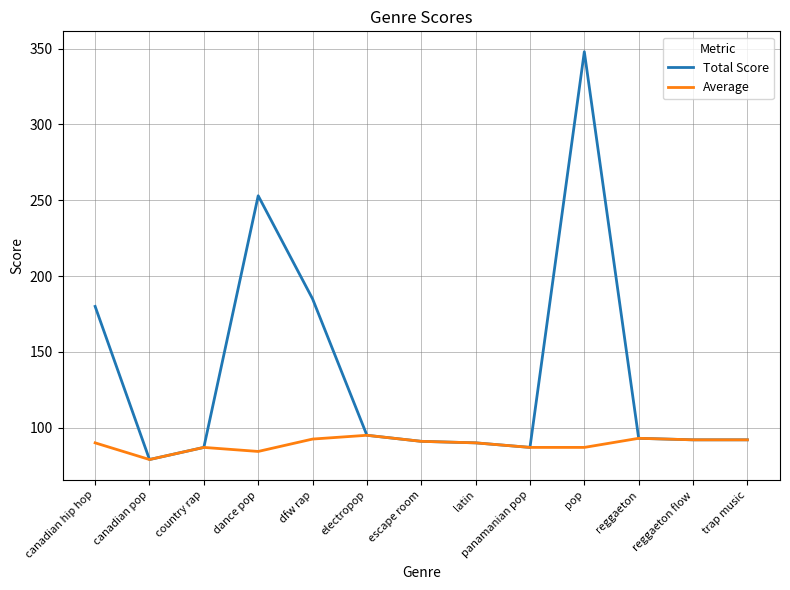

Count the number of data series in this chart.

2